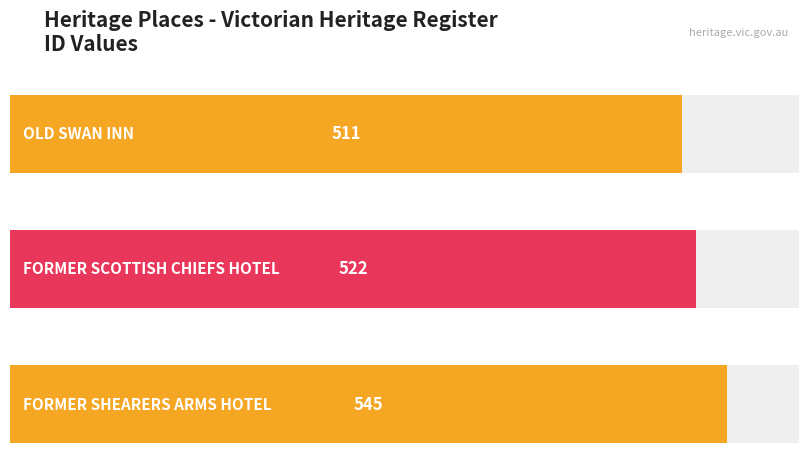

What is the difference between the values at FORMER SCOTTISH CHIEFS HOTEL and FORMER SHEARERS ARMS HOTEL?

23